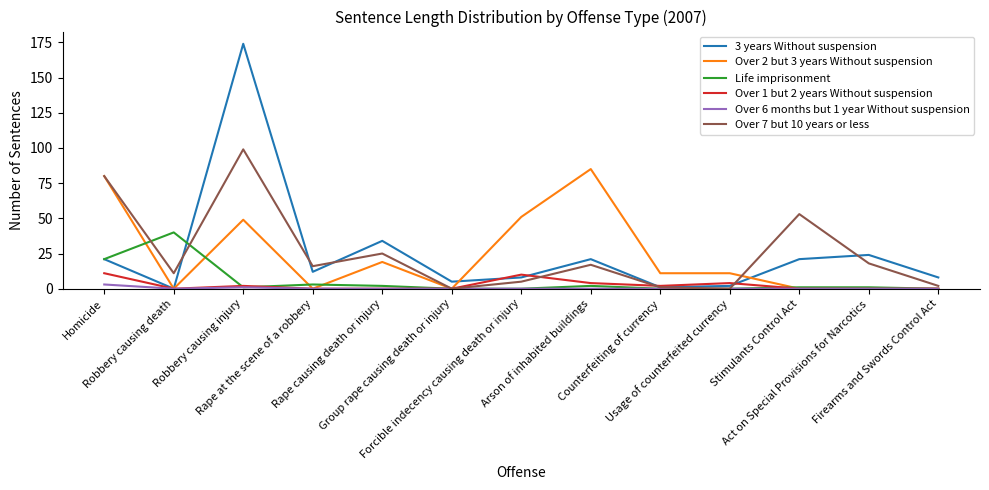

True or false: Over 2 but 3 years Without suspension has a value of -26 at Robbery causing death.

False